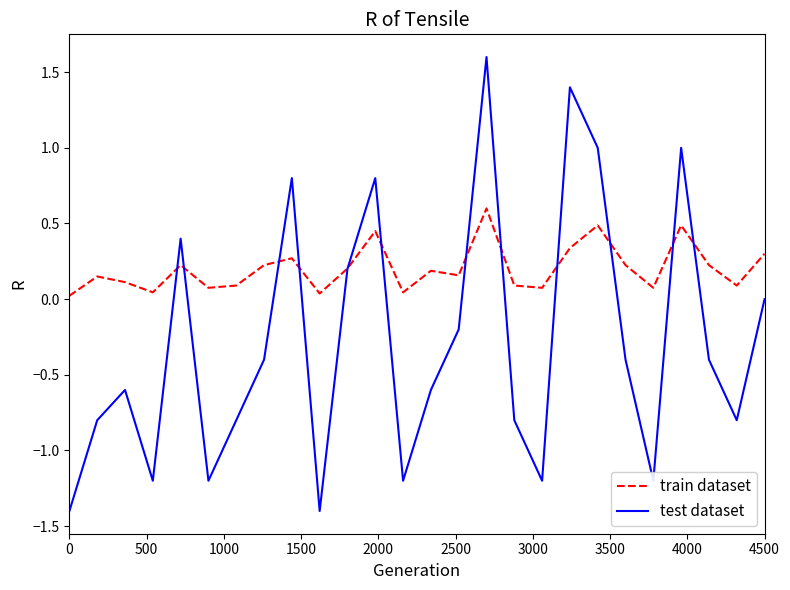

Which series has the widest spread of values?

test dataset